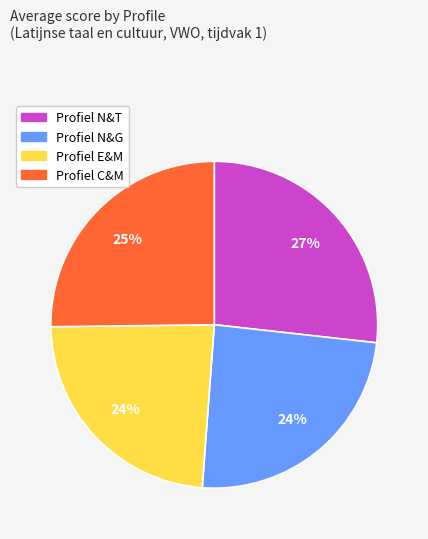

Combined, do Profiel N&T and Profiel N&G account for over 50%?

Yes